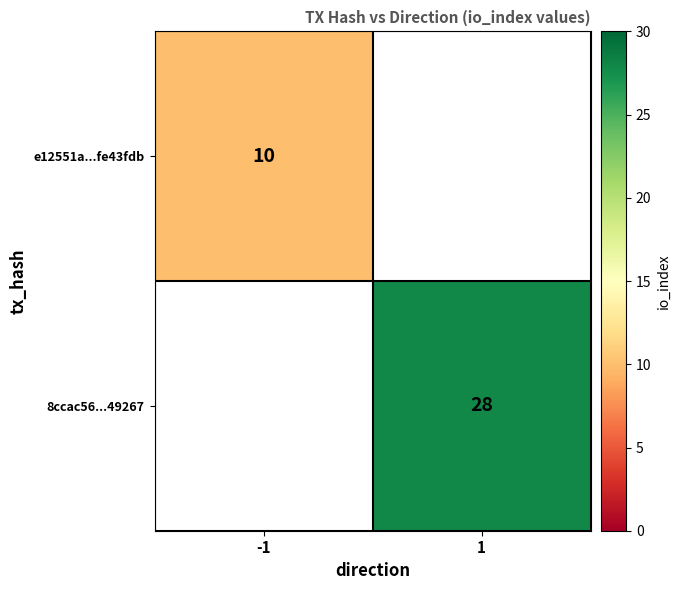

Is the value of e12551a...fe43fdb at -1 greater than the value of 8ccac56...49267 at 1?

No